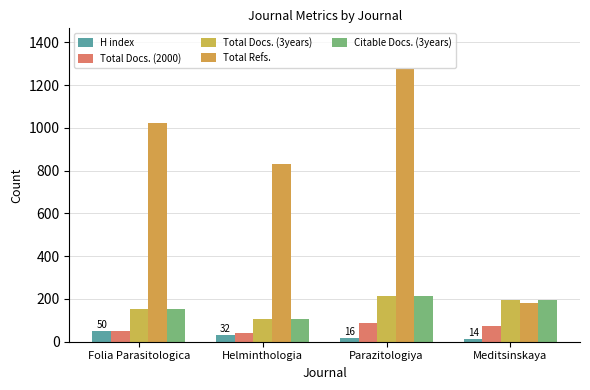

The value of Citable Docs. (3years) at Folia Parasitologica is 154. True or false?

True